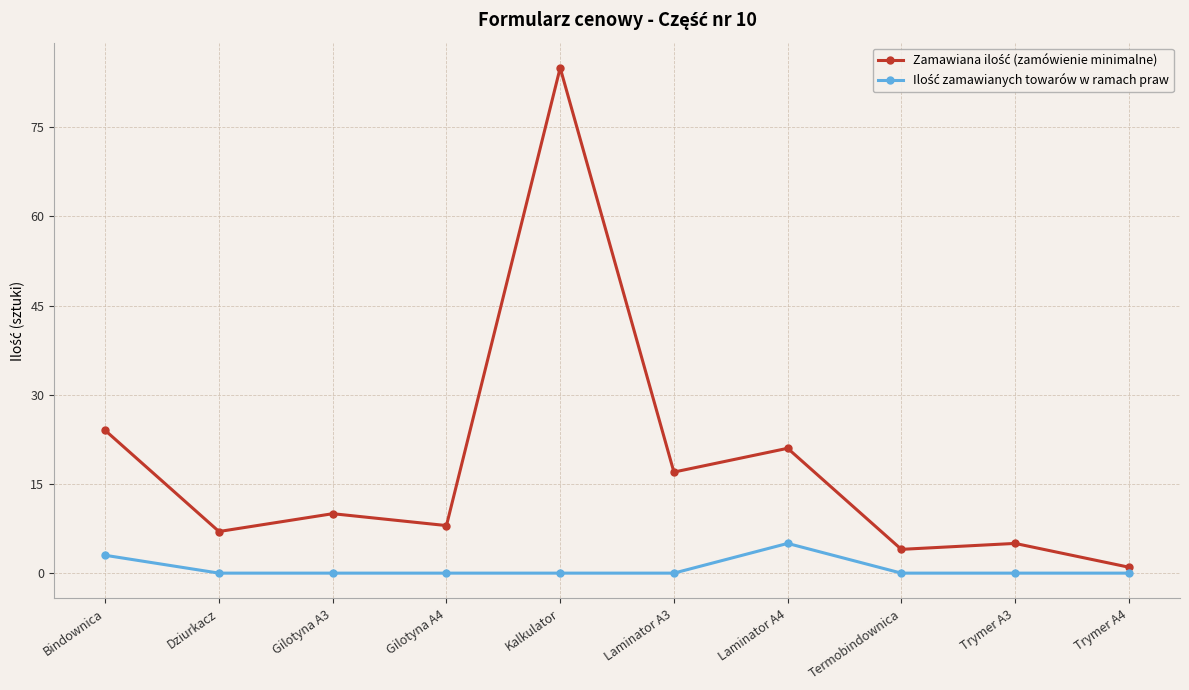

At which category does the chart reach its peak across all series?

Kalkulator